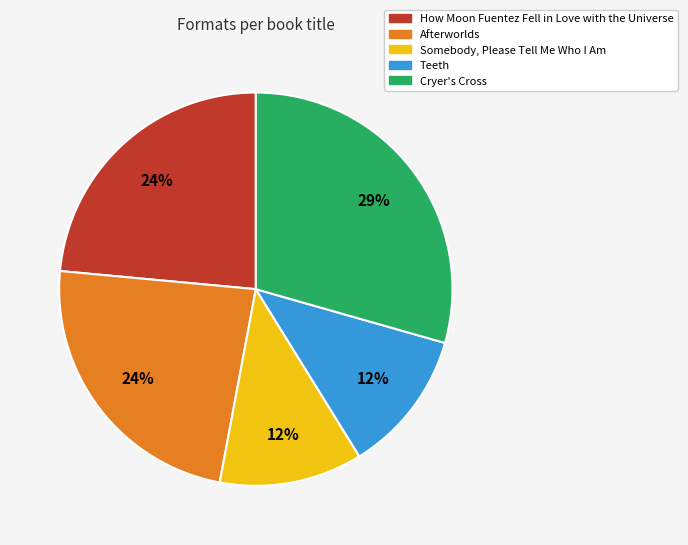

To the nearest percent, what portion does How Moon Fuentez Fell in Love with the Universe represent?

24%